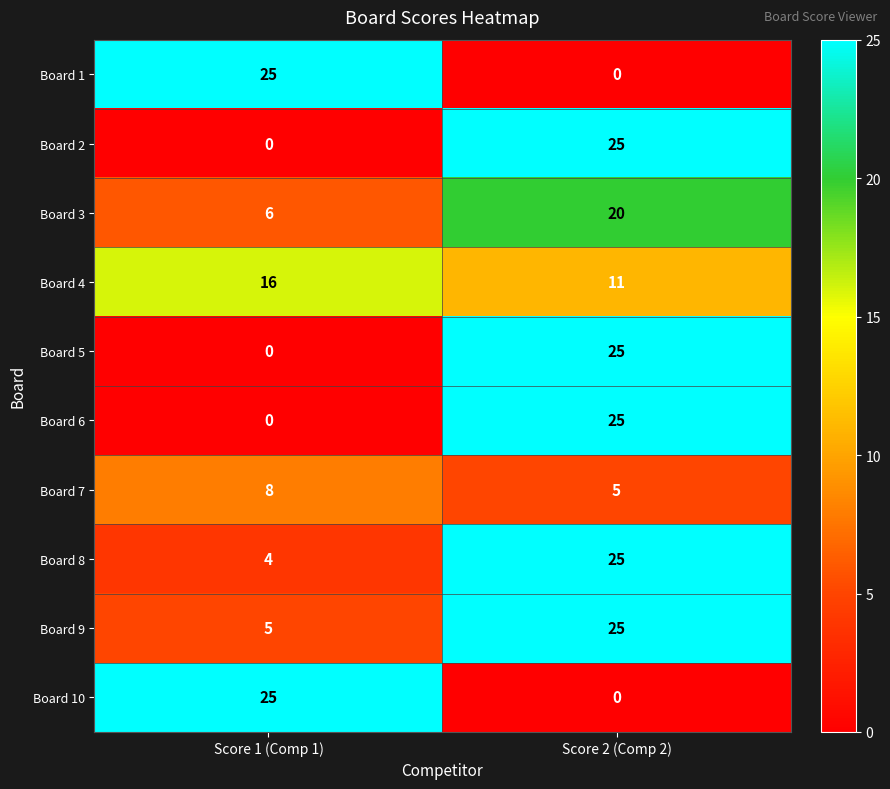

Where is Board 1 nearest to the value 12?

Score 2 (Comp 2)